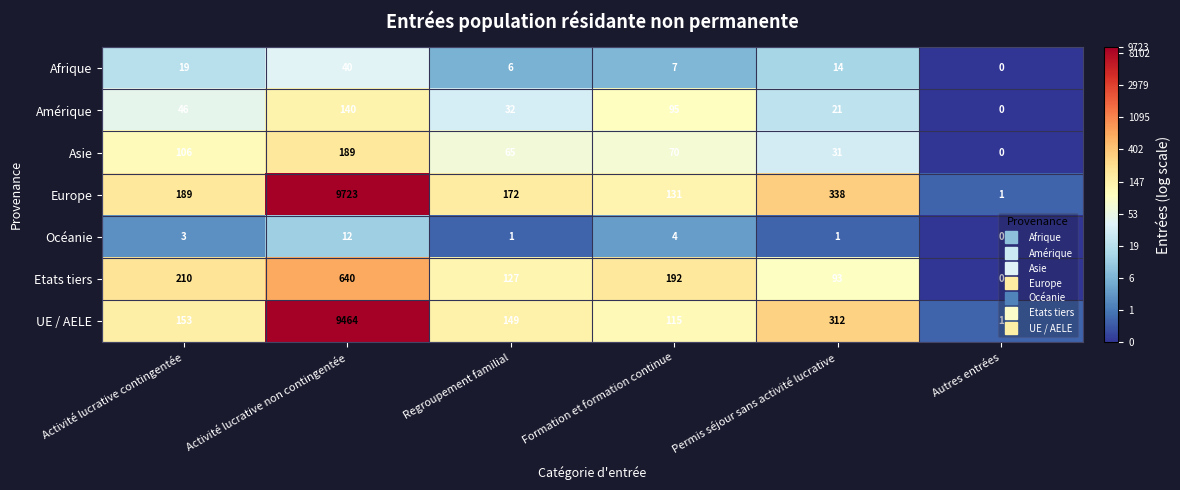

How many data points in Asie are less than 70?

3